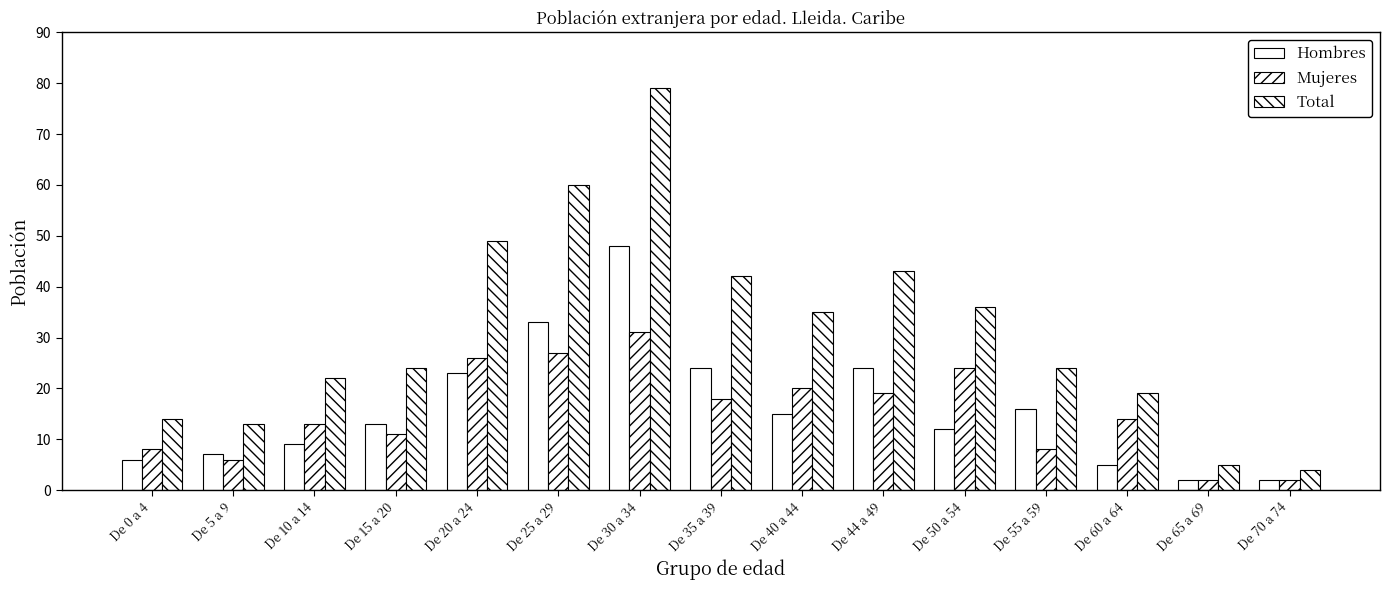

At De 35 a 39, list the series in order from smallest to largest.

Mujeres, Hombres, Total